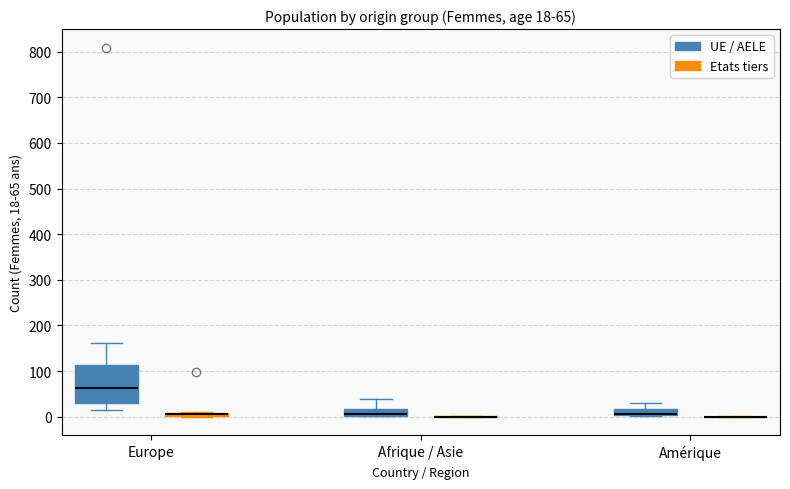

Which box is the tallest, from its lower edge to its upper edge?

Europe (UE / AELE)